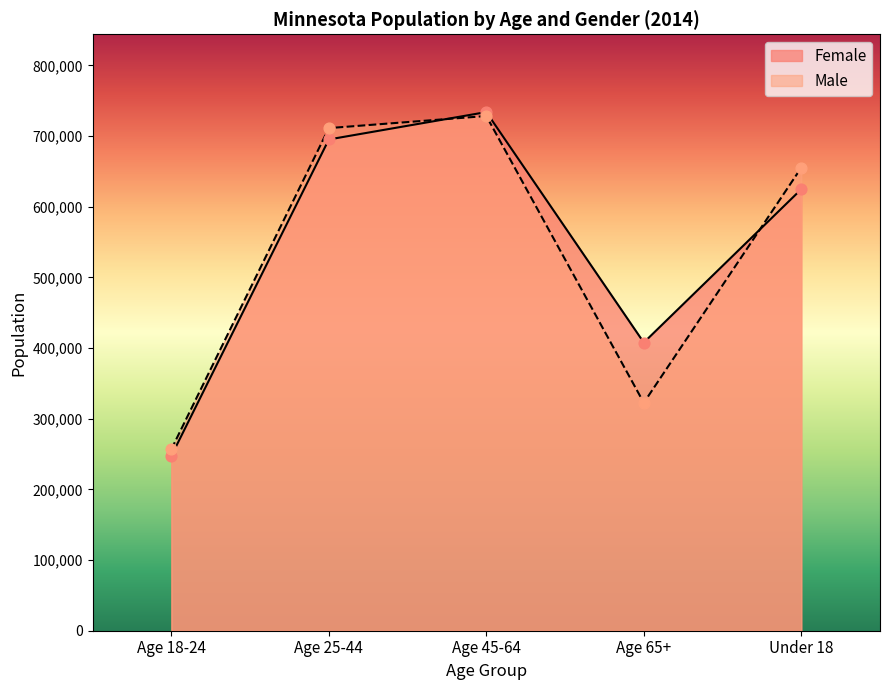

At which category is the sum across all series the highest?

Age 45-64